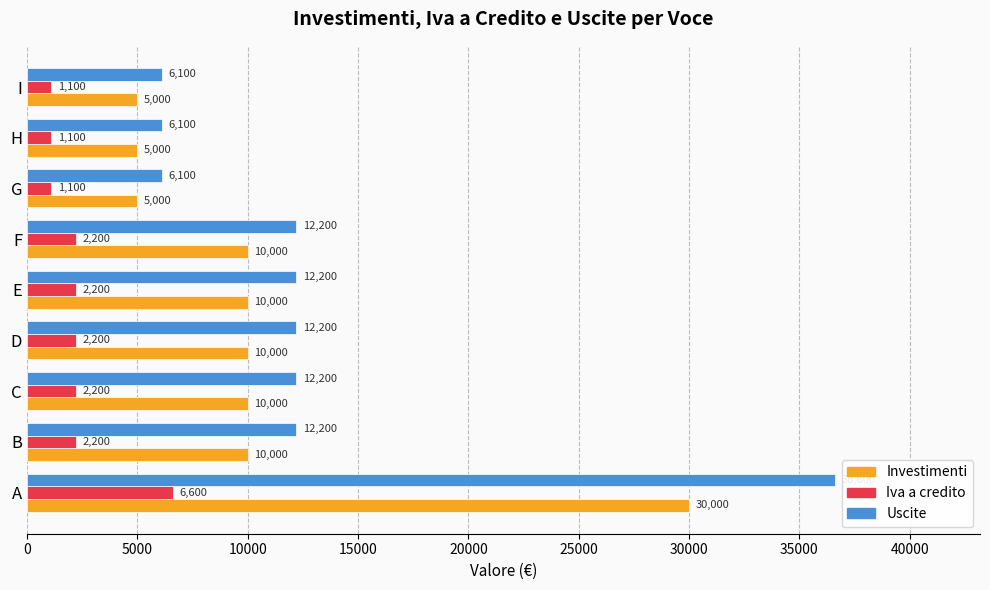

List the series in order of their peak value, lowest first.

Iva a credito, Investimenti, Uscite